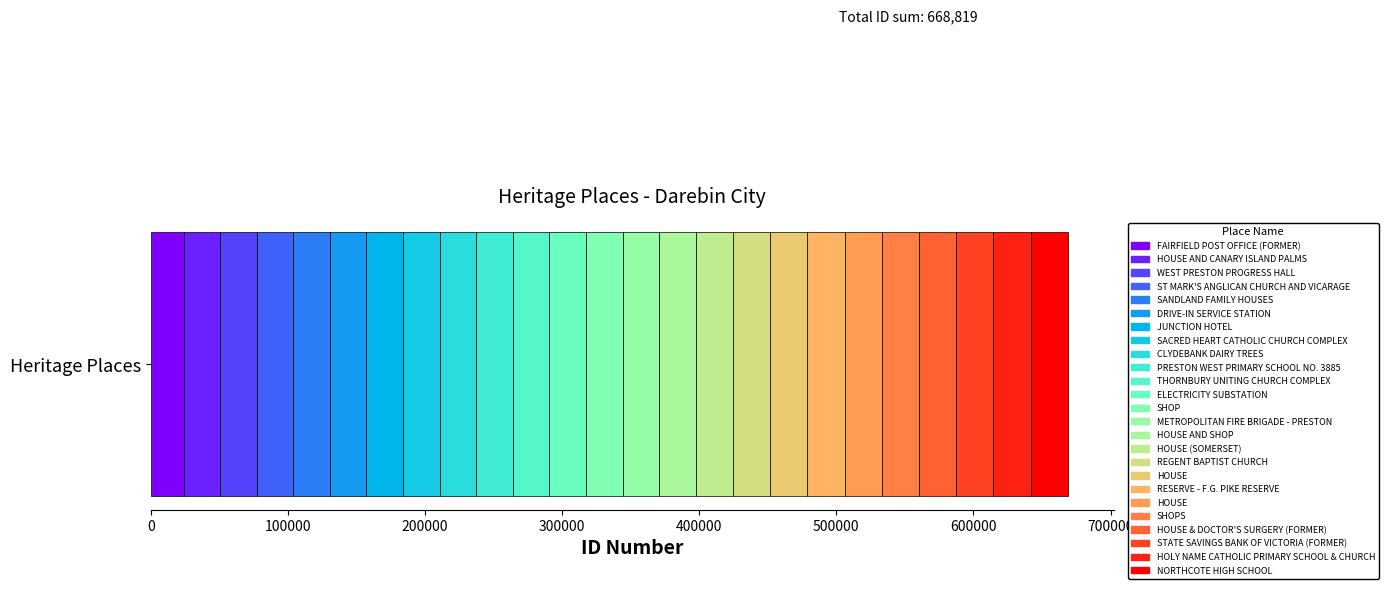

List the labels in order of value, smallest first.

FAIRFIELD POST OFFICE (FORMER), HOUSE AND CANARY ISLAND PALMS, WEST PRESTON PROGRESS HALL, ST MARK'S ANGLICAN CHURCH AND VICARAGE, SANDLAND FAMILY HOUSES, DRIVE-IN SERVICE STATION, JUNCTION HOTEL, SACRED HEART CATHOLIC CHURCH COMPLEX, CLYDEBANK DAIRY TREES, PRESTON WEST PRIMARY SCHOOL NO. 3885, THORNBURY UNITING CHURCH COMPLEX, ELECTRICITY SUBSTATION, SHOP, METROPOLITAN FIRE BRIGADE - PRESTON, HOUSE AND SHOP, HOUSE (SOMERSET), REGENT BAPTIST CHURCH, HOUSE, RESERVE - F.G. PIKE RESERVE, HOUSE, SHOPS, HOUSE & DOCTOR'S SURGERY (FORMER), STATE SAVINGS BANK OF VICTORIA (FORMER), HOLY NAME CATHOLIC PRIMARY SCHOOL & CHURCH, NORTHCOTE HIGH SCHOOL